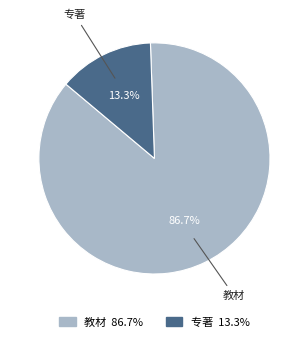

Is it true that 教材 is 94% of the pie?

False